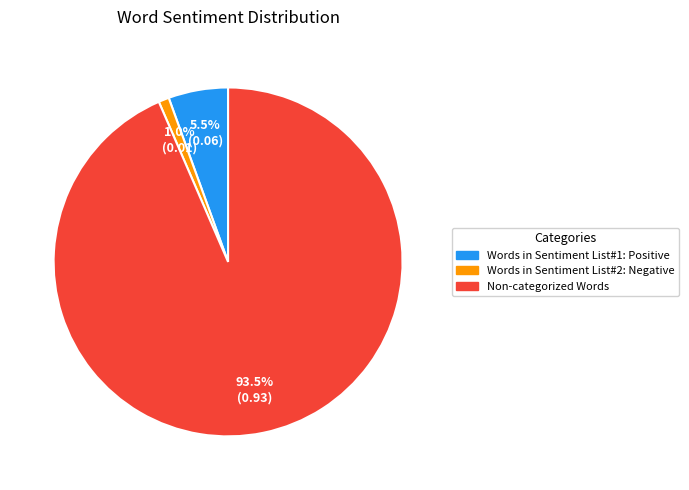

Count the number of slices in the pie.

3